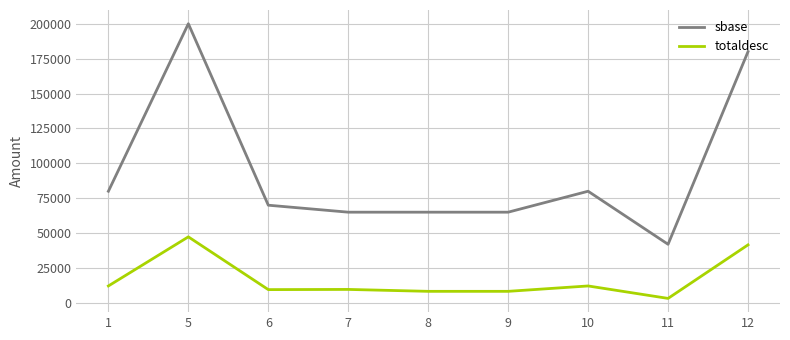

What is the sum of all totaldesc values?

152236.7